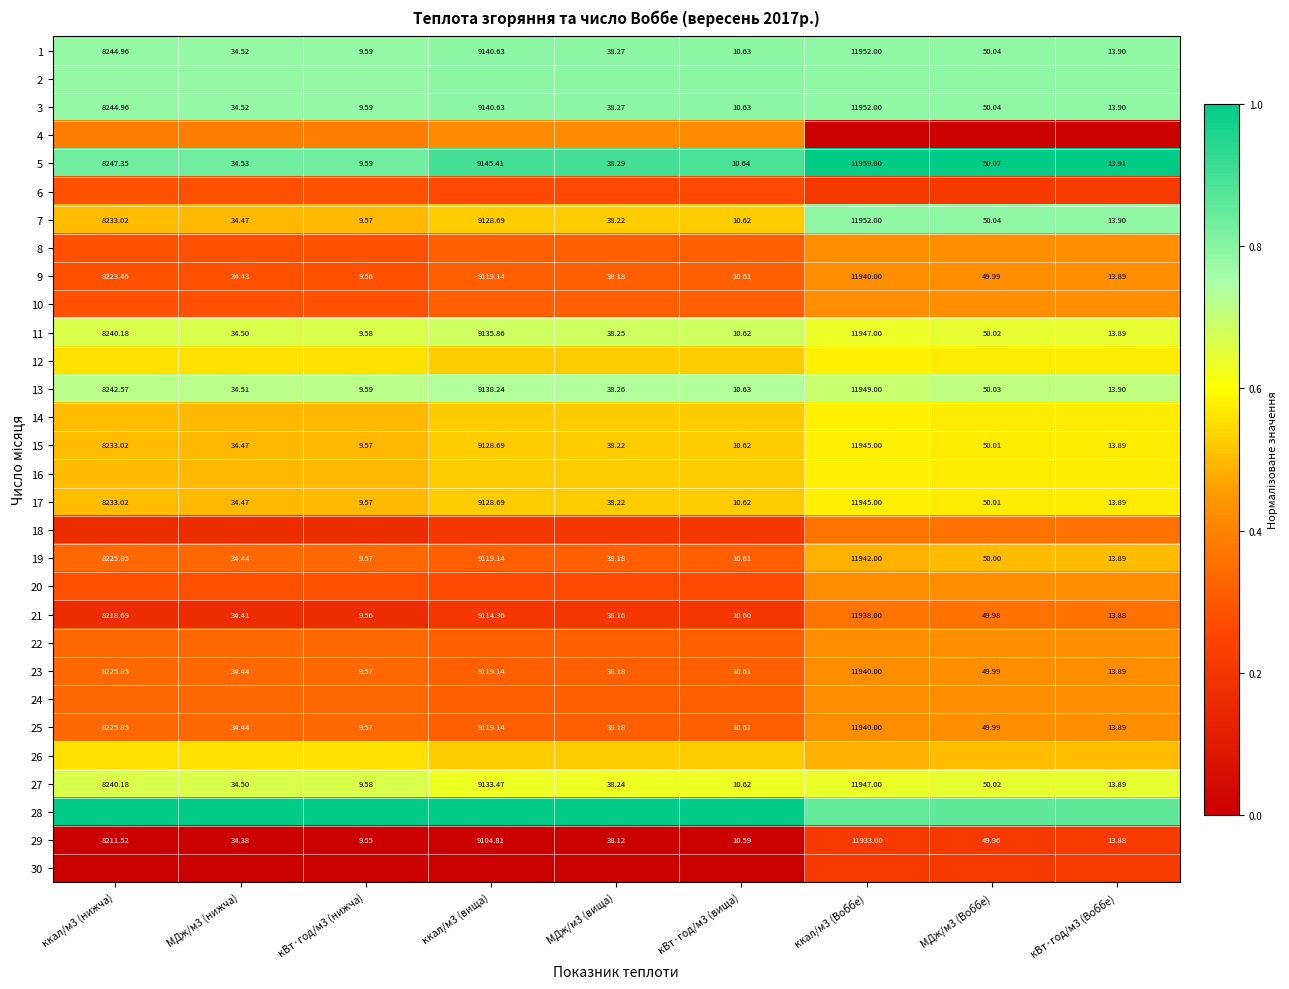

At ккал/м3 (вища), list the series in order from largest to smallest.

28, 5, 1, 2, 3, 13, 11, 27, 7, 12, 14, 15, 16, 17, 26, 4, 8, 9, 10, 19, 22, 23, 24, 25, 6, 20, 18, 21, 29, 30